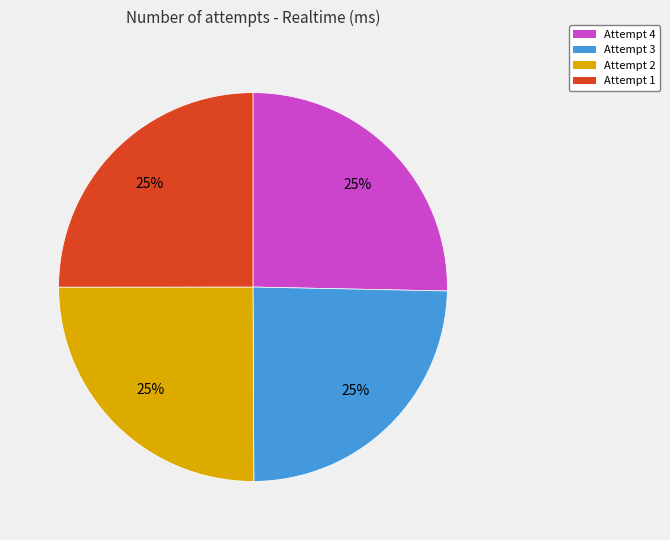

Approximately how many times larger is the value at Attempt 1 compared to Attempt 2?

1.0